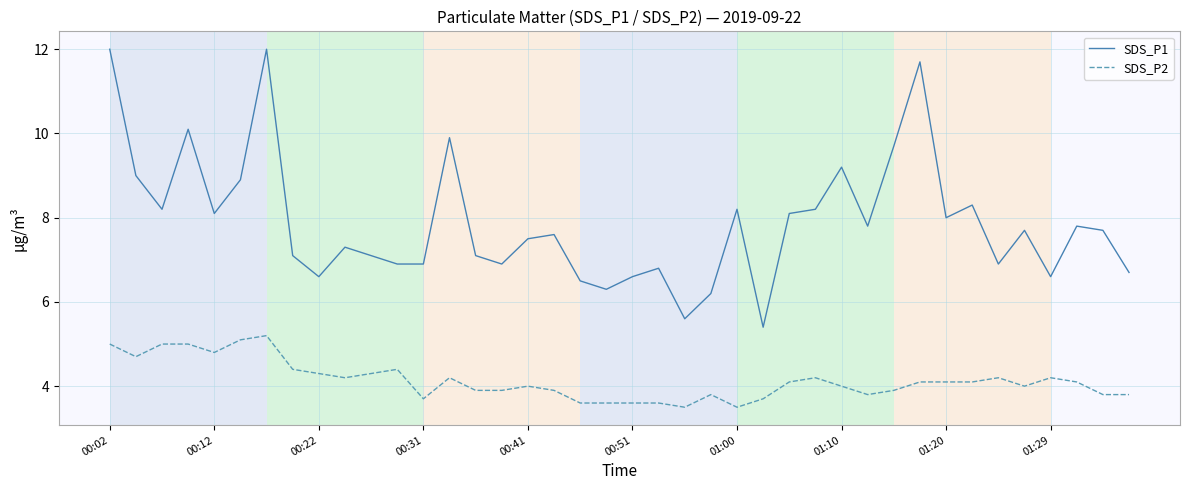

What is the minimum value for SDS_P2?

3.5